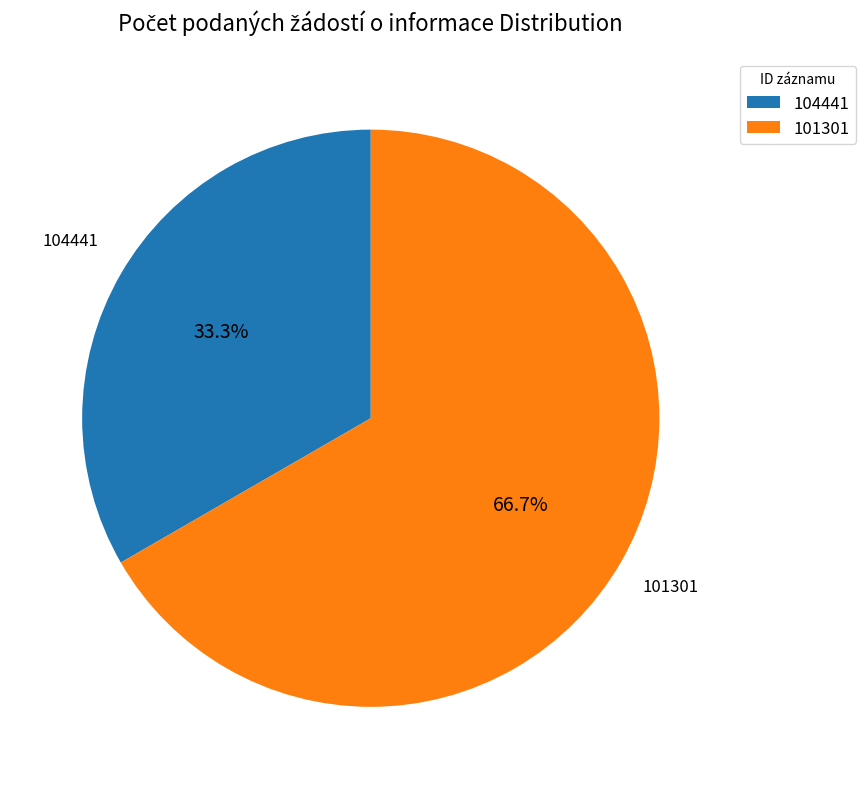

How many slices are in this pie chart?

2